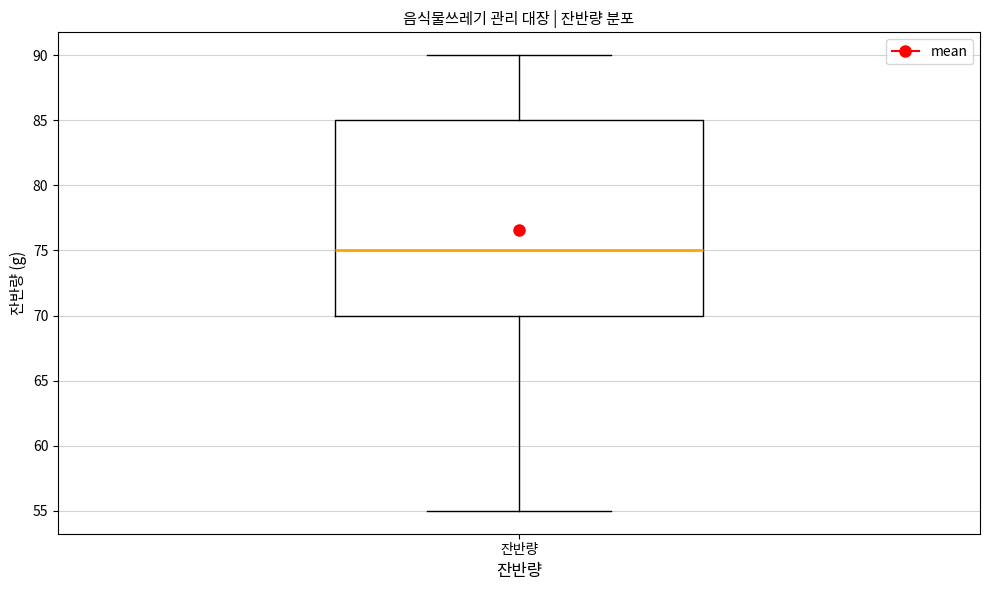

Where is the upper edge of the box for 잔반량 on the y-axis? The values are not printed on the chart, so give them approximately, as read against the axis.

85